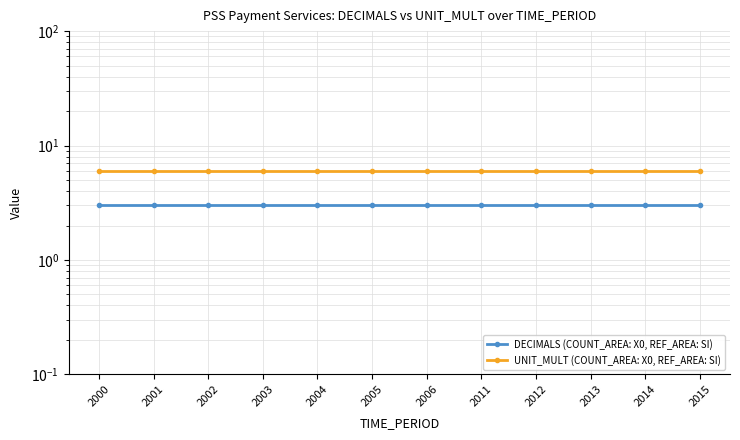

The value of DECIMALS (COUNT_AREA: X0, REF_AREA: SI) at 2000 is 3. True or false?

True